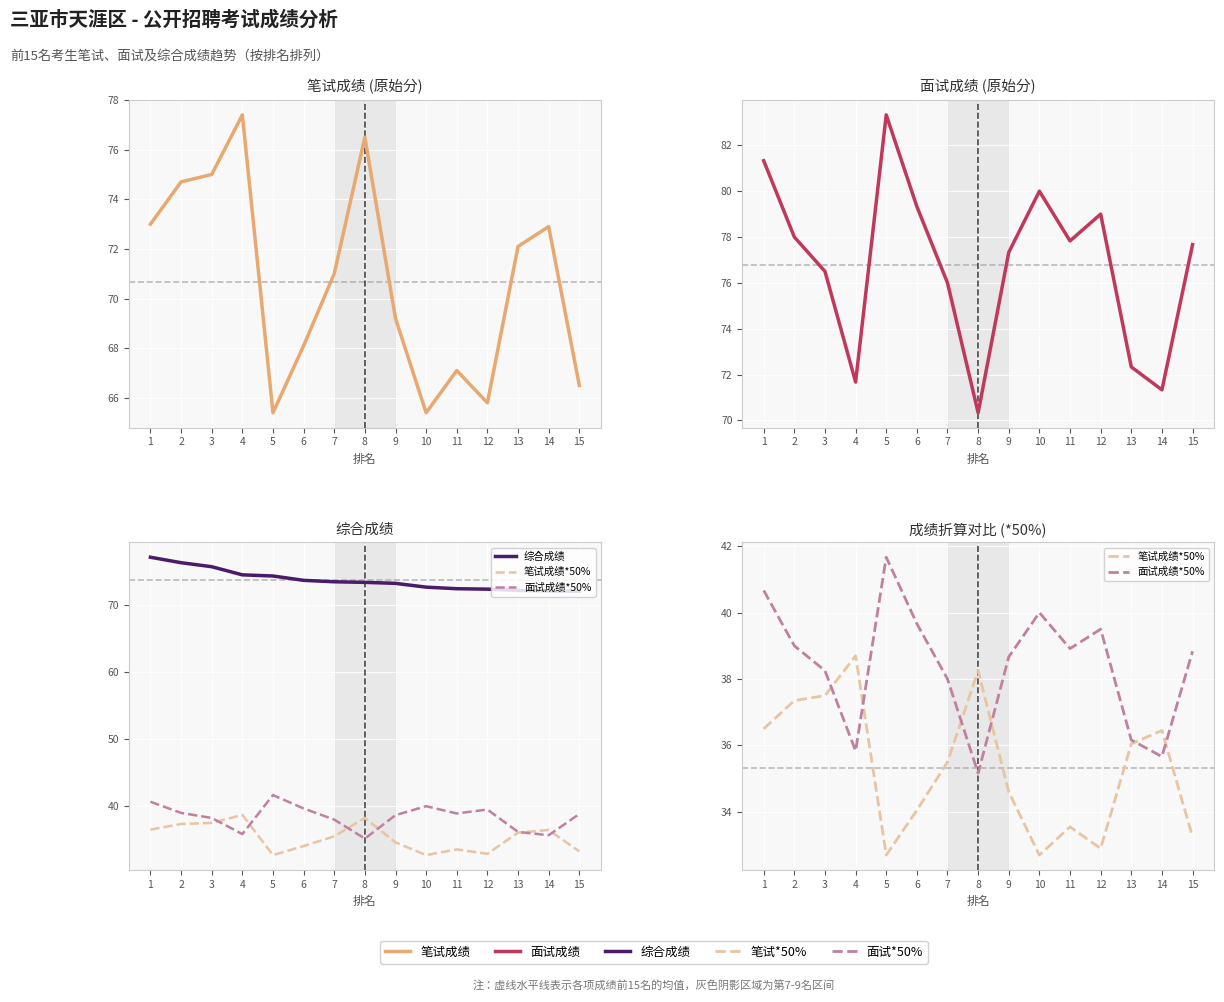

Reading left to right, transcribe all the data shown in this chart.

笔试成绩: 73.0	74.7	75.0	77.4	65.4	68.1	71.0	76.5	69.2	65.4	67.1	65.8	72.1	72.9	66.5
面试成绩: 81.3	78.0	76.5	71.7	83.3	79.3	76.0	70.3	77.3	80.0	77.8	79.0	72.3	71.3	77.7
综合成绩: 77.2	76.3	75.8	74.5	74.4	73.7	73.5	73.4	73.3	72.7	72.5	72.4	72.2	72.1	72.1
笔试成绩*50%: 36.5	37.4	37.5	38.7	32.7	34.0	35.5	38.2	34.6	32.7	33.5	32.9	36.0	36.5	33.2
面试成绩*50%: 40.7	39.0	38.2	35.8	41.7	39.7	38.0	35.2	38.7	40.0	38.9	39.5	36.2	35.7	38.8